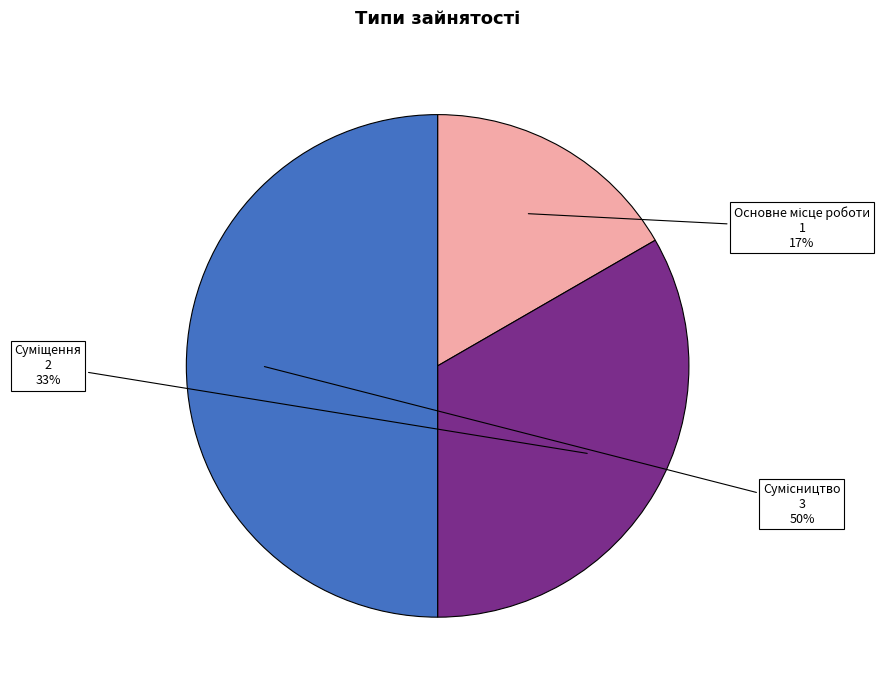

To the nearest percent, what is the average slice percentage?

33%